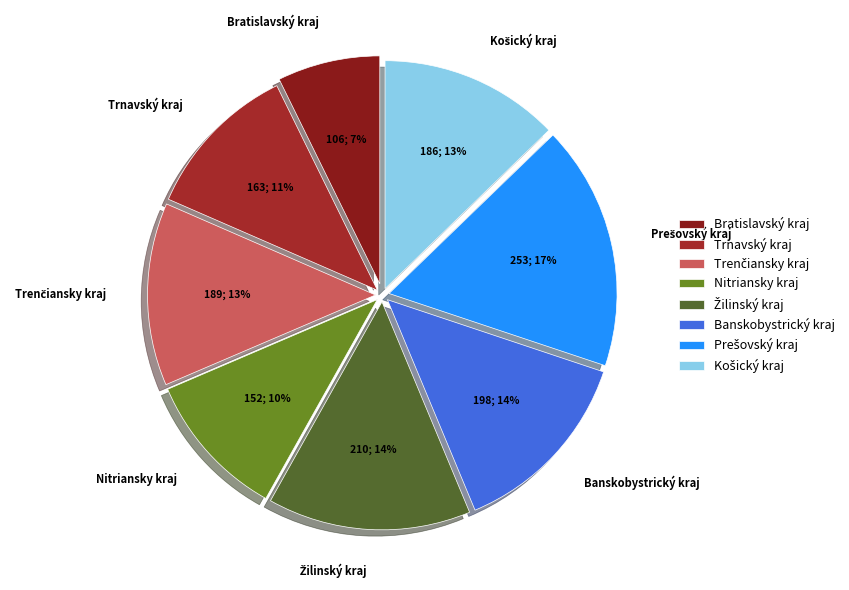

Does Banskobystrický kraj represent more than half of the total?

No